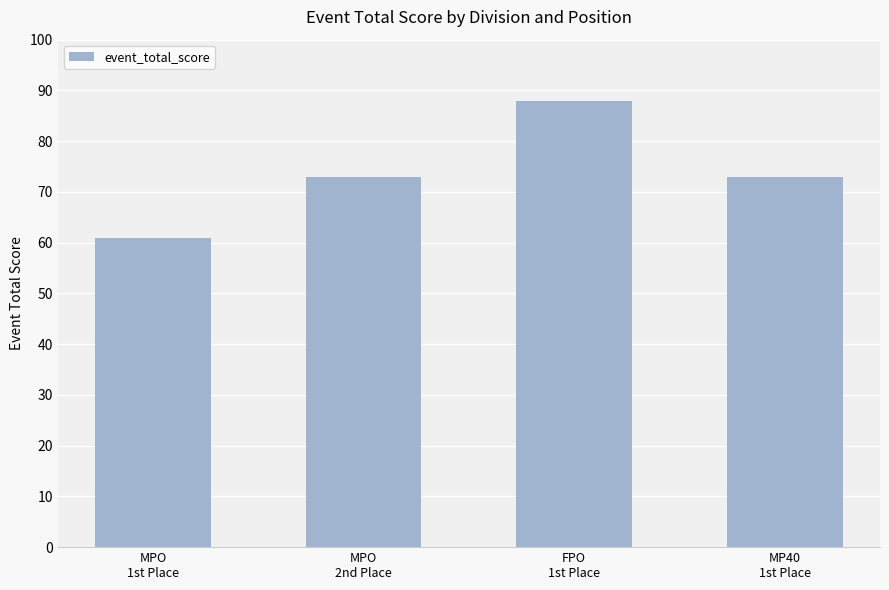

What is the sum of all values?

295